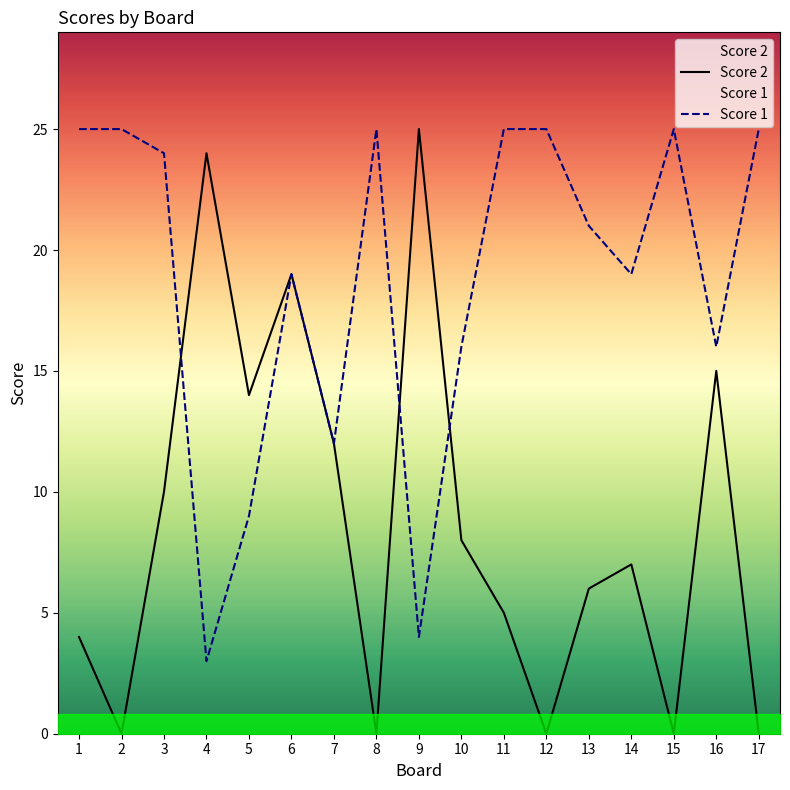

At which category does Score 1 reach its first local peak?

6